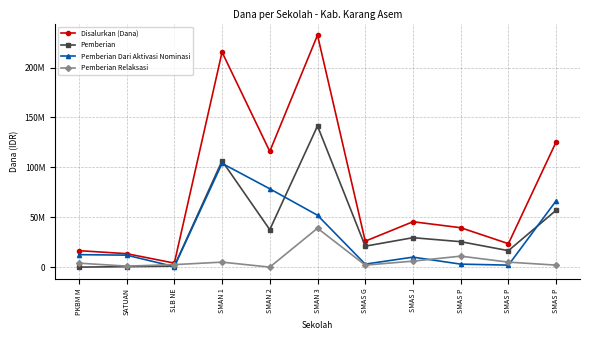

At which label is Pemberian closest to 70750000?

SMAS P